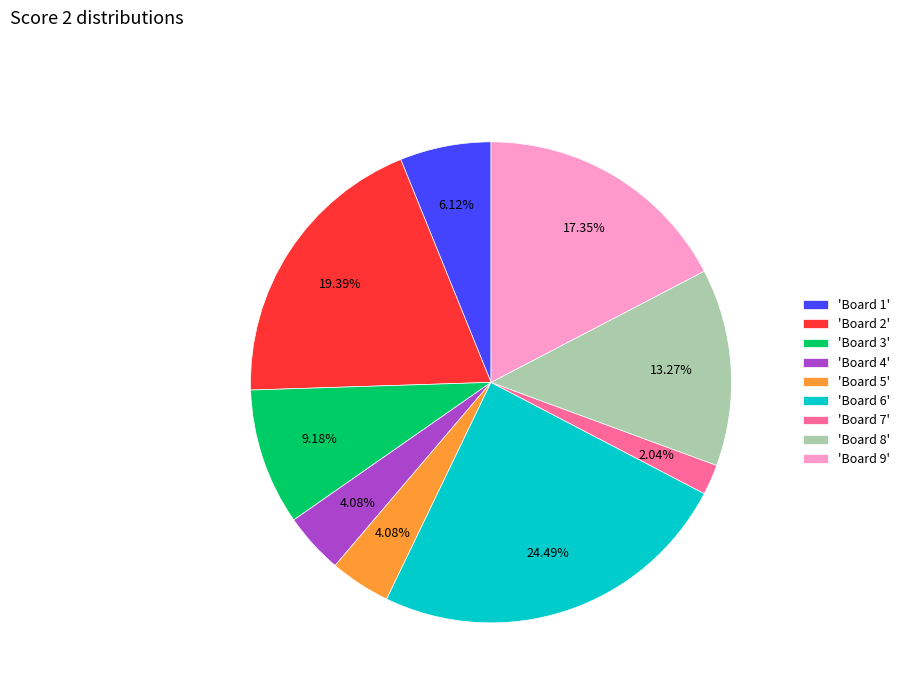

Between 'Board 1' and 'Board 9', which is larger?

'Board 9'